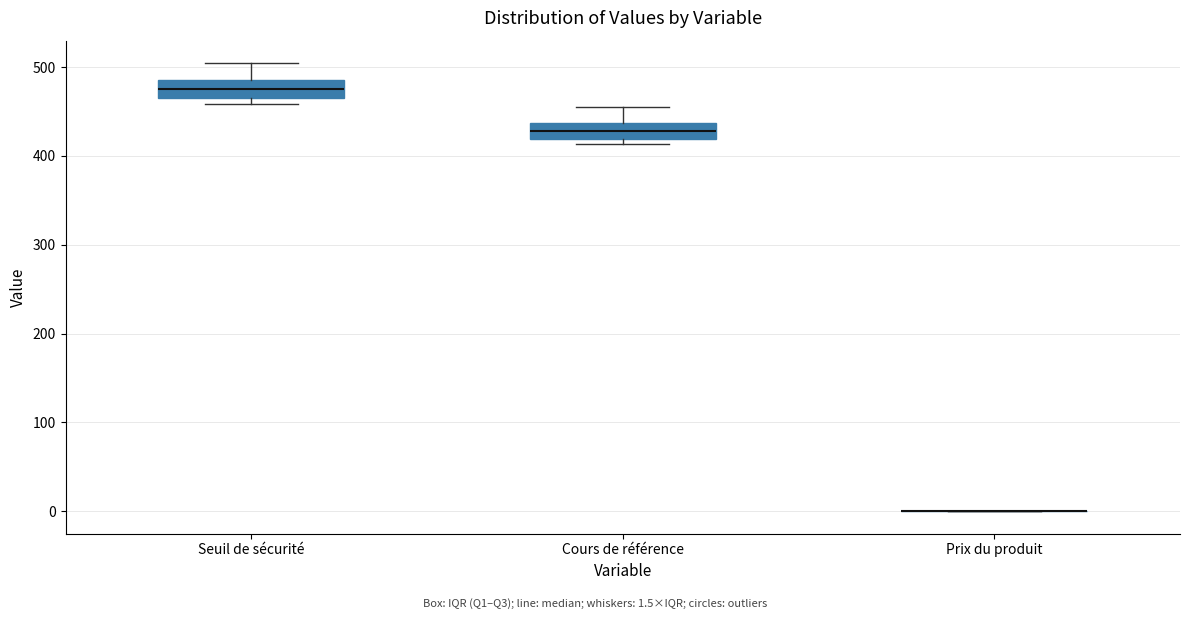

Where is the upper edge of the box for Seuil de sécurité on the y-axis? The values are not printed on the chart, so give them approximately, as read against the axis.

490